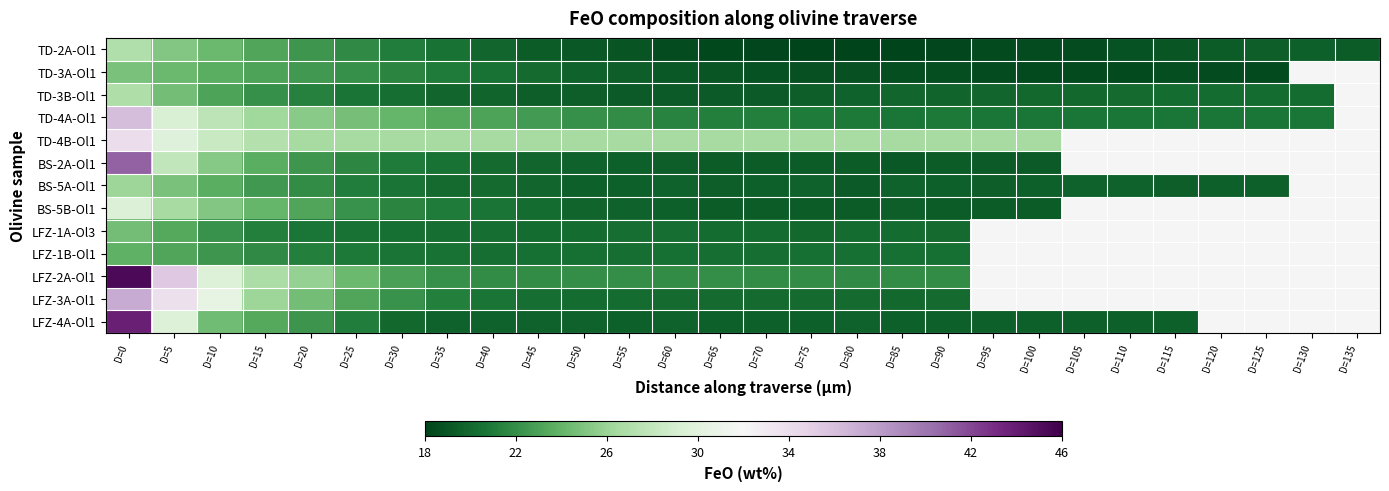

What is the smallest value displayed?

18.0